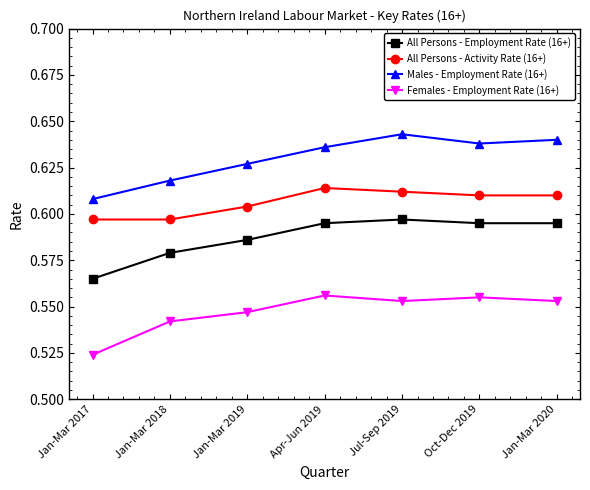

Rank the series at Apr-Jun 2019 from lowest to highest value.

Females - Employment Rate (16+), All Persons - Employment Rate (16+), All Persons - Activity Rate (16+), Males - Employment Rate (16+)